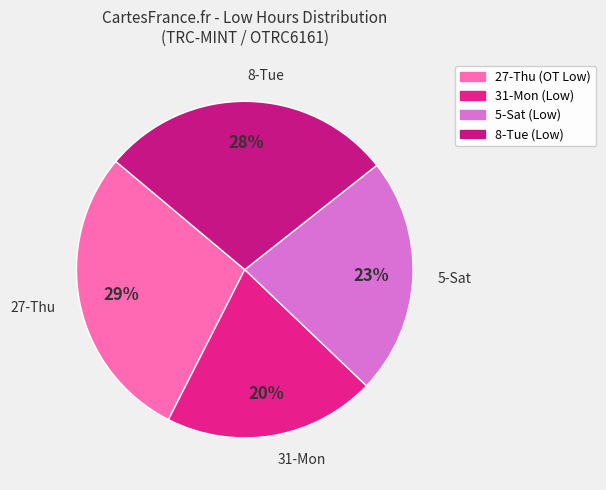

How many segments does this pie chart have?

4